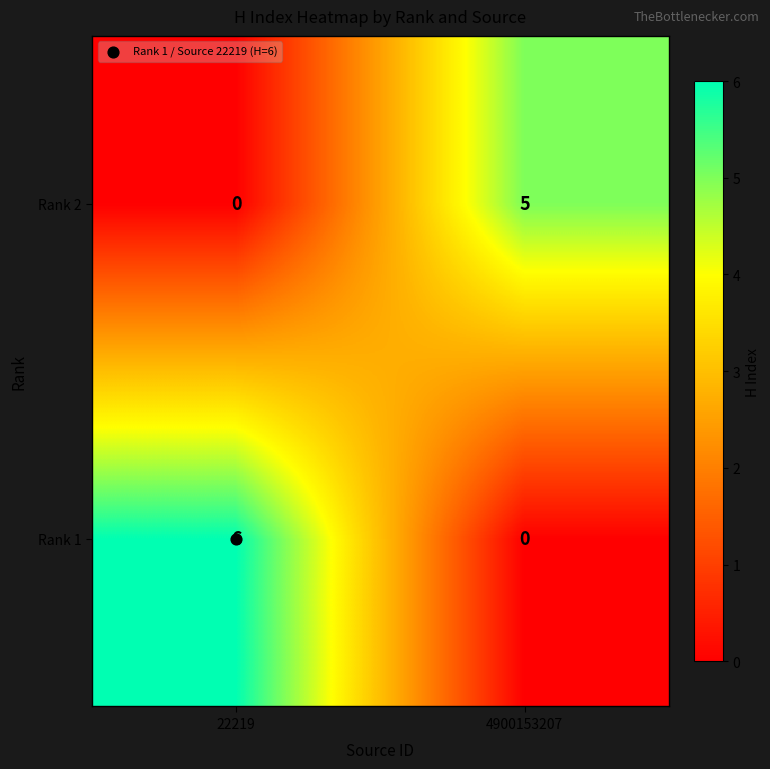

What is the maximum value shown in the chart?

6